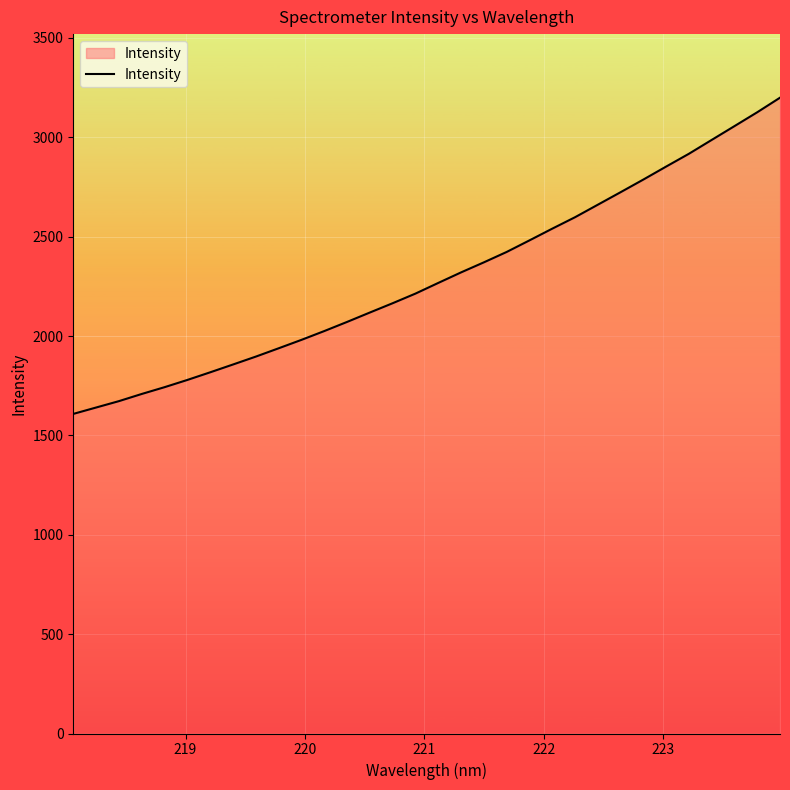

True or false: there are more than 0 points higher than both neighbors.

False